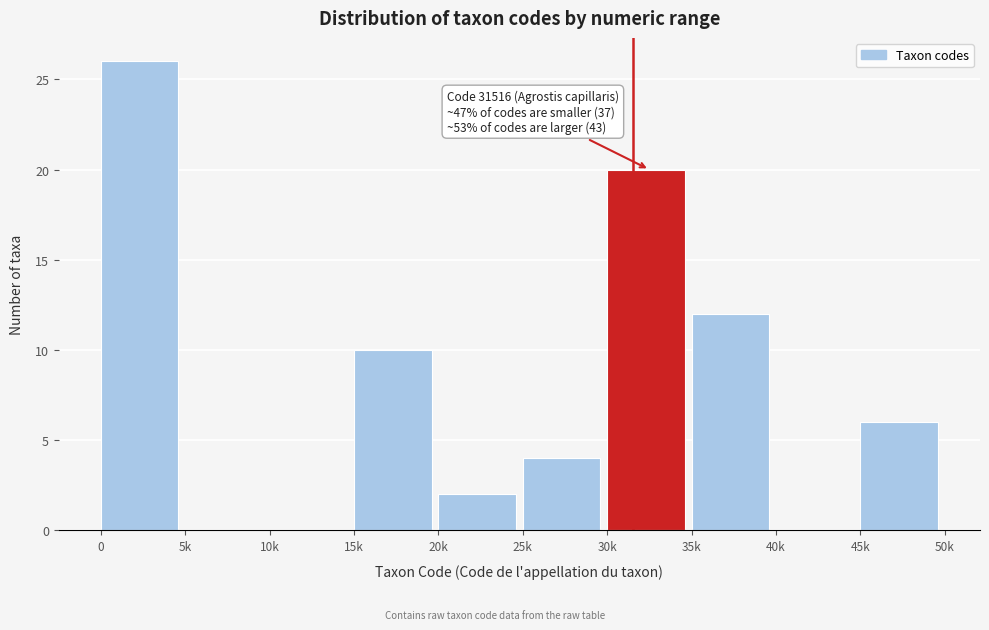

Reading left to right, transcribe all the data shown in this chart.

0=26	5k=0	10k=0	15k=10	20k=2	25k=4	30k=20	35k=12	40k=0	45k=6